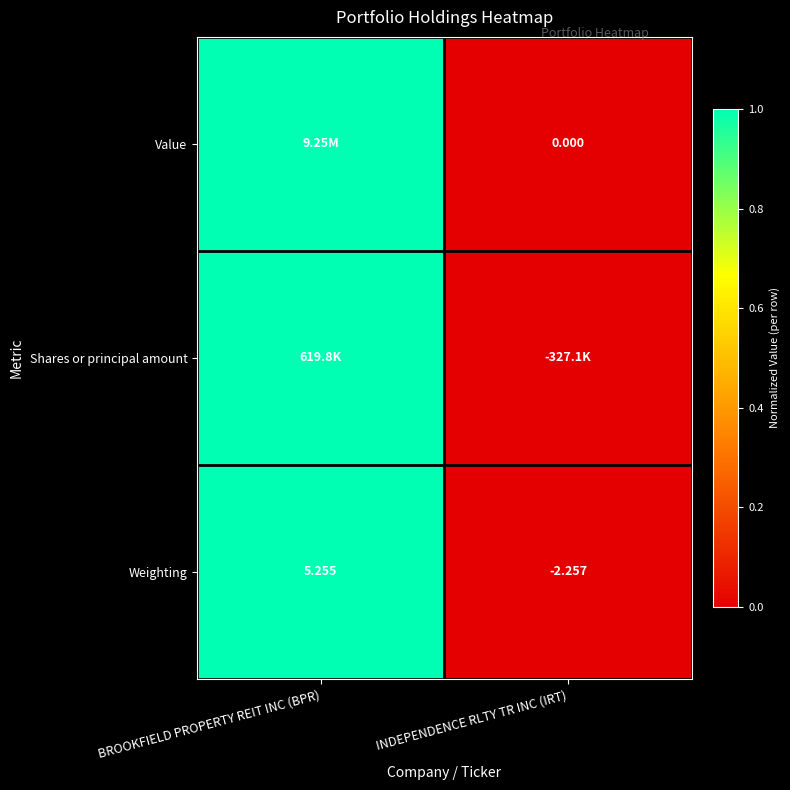

At which category is the sum across all series the highest?

BROOKFIELD PROPERTY REIT INC (BPR)